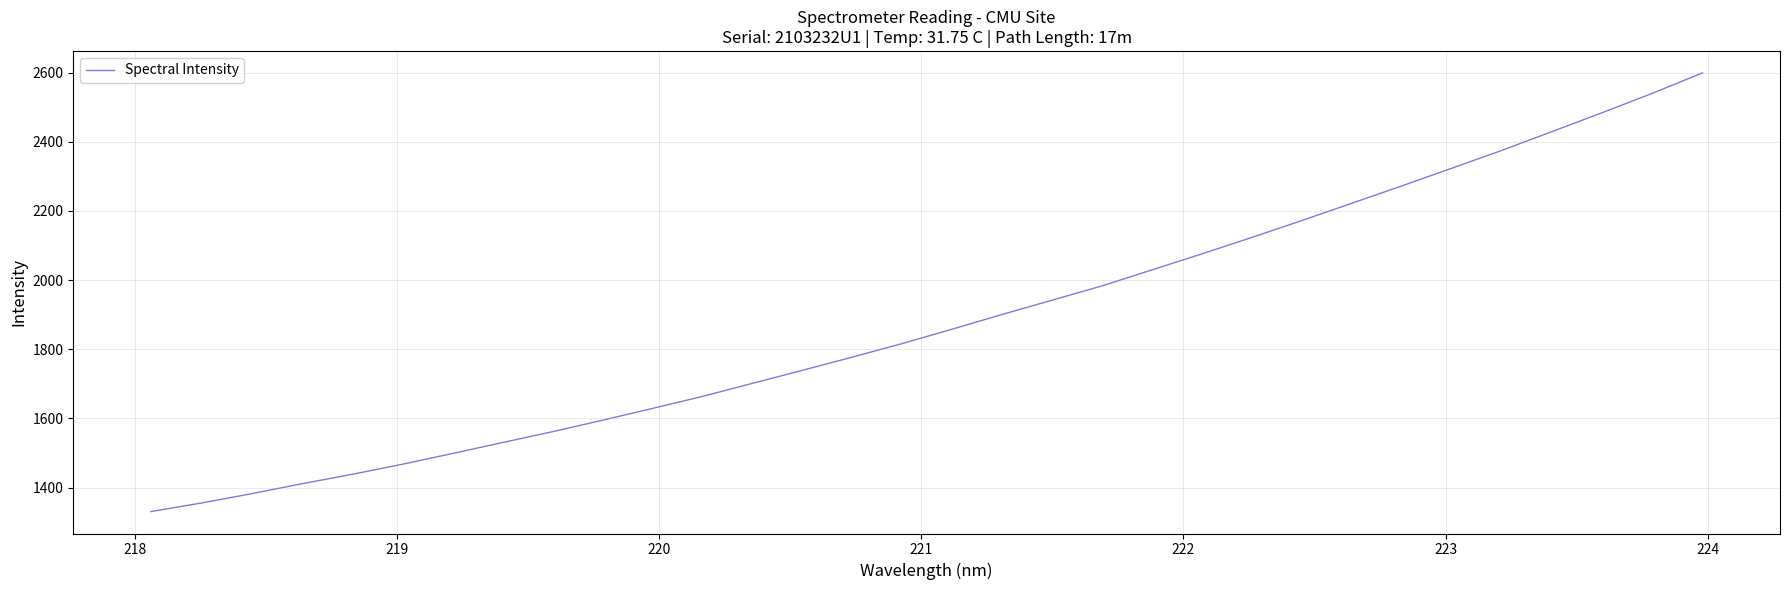

What is the greatest value displayed?

2599.1